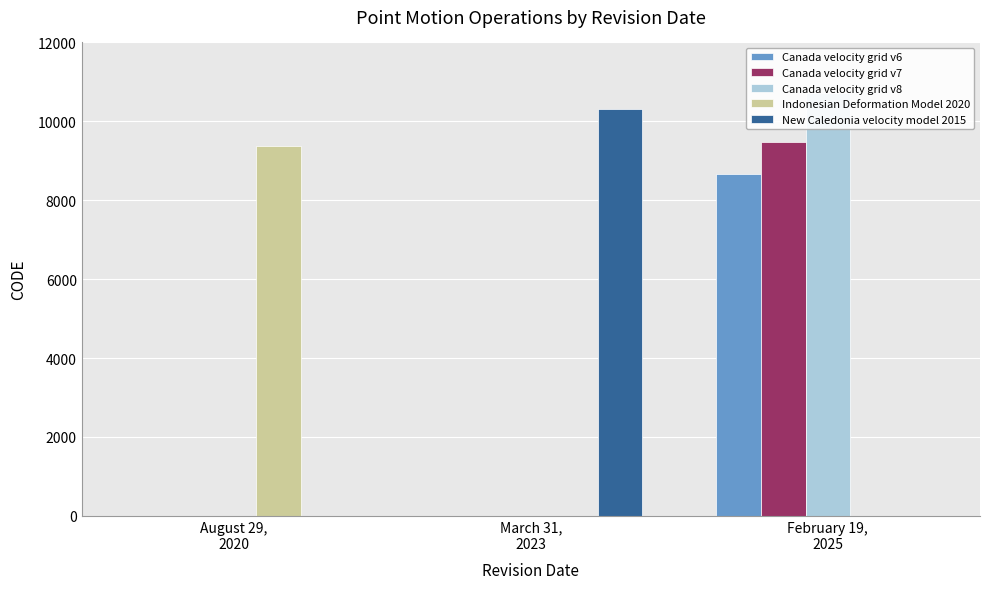

Reading right to left, extract all data points from this chart.

Canada velocity grid v6: February 19,
2025=8676	March 31,
2023=0	August 29,
2020=0
Canada velocity grid v7: February 19,
2025=9483	March 31,
2023=0	August 29,
2020=0
Canada velocity grid v8: February 19,
2025=10707	March 31,
2023=0	August 29,
2020=0
Indonesian Deformation Model 2020: February 19,
2025=0	March 31,
2023=0	August 29,
2020=9375
New Caledonia velocity model 2015: February 19,
2025=0	March 31,
2023=10323	August 29,
2020=0